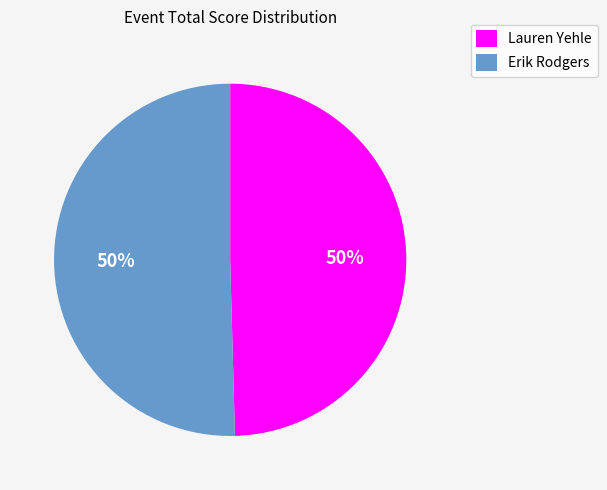

What percentage is the Lauren Yehle slice, to the nearest percent?

50%